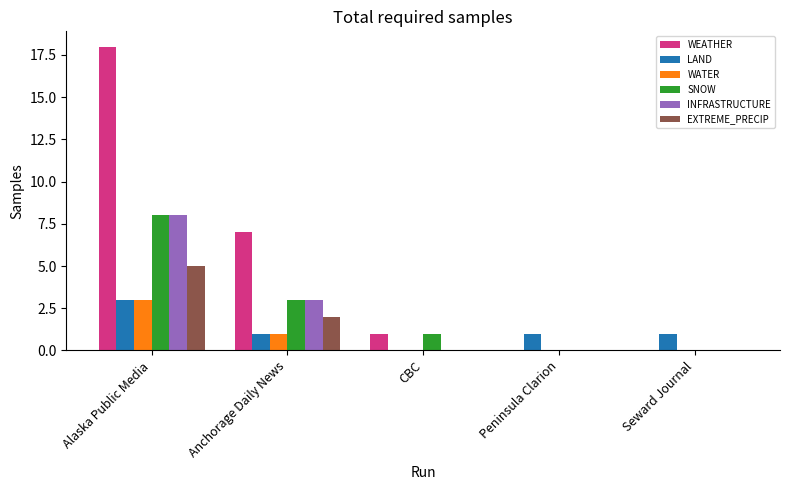

True or false: INFRASTRUCTURE has a value of 4 at Seward Journal.

False